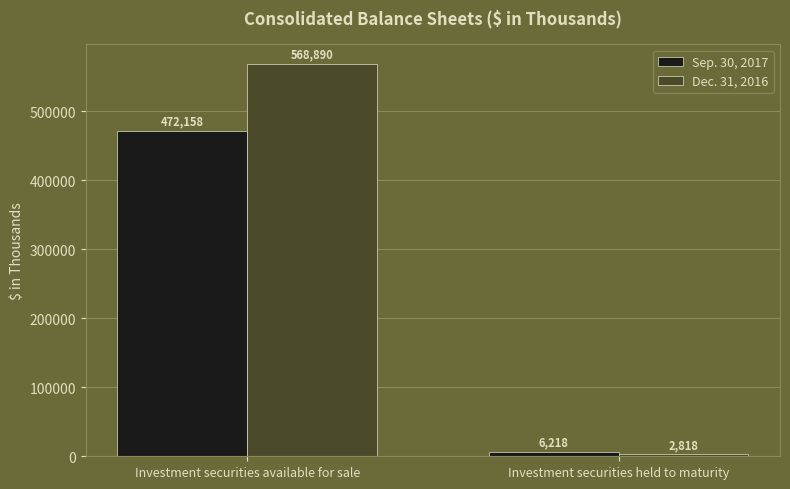

What are all the series names shown in the legend?

Sep. 30, 2017, Dec. 31, 2016